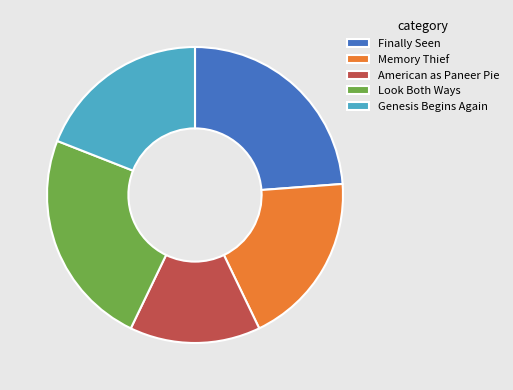

Do American as Paneer Pie and Genesis Begins Again together represent more than half of the pie?

No